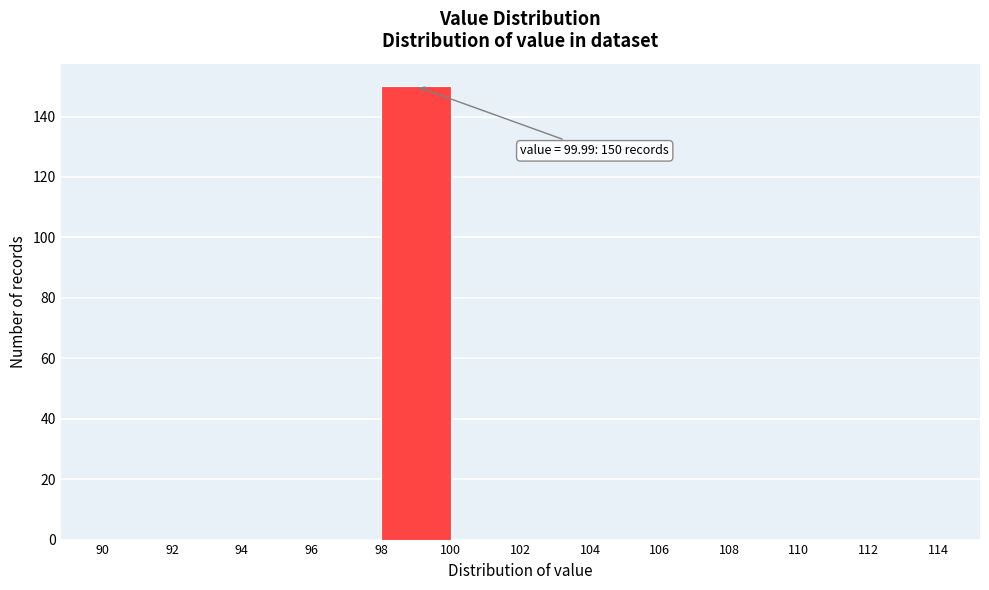

Which range on the x-axis has the tallest bar?

98 to 100